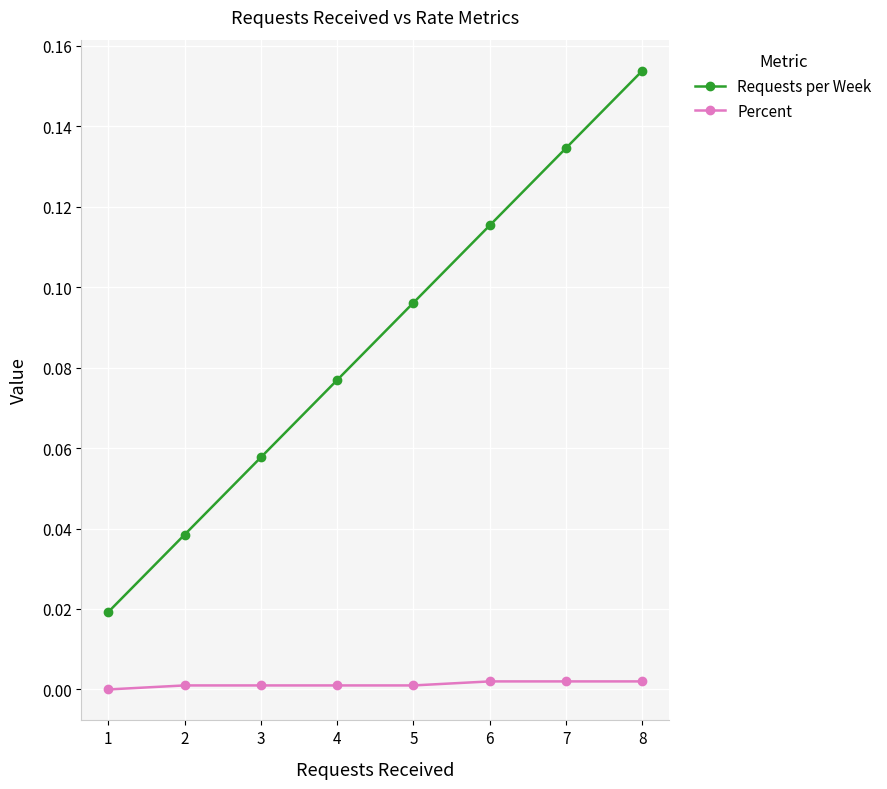

At which category is the sum across all series the highest?

8